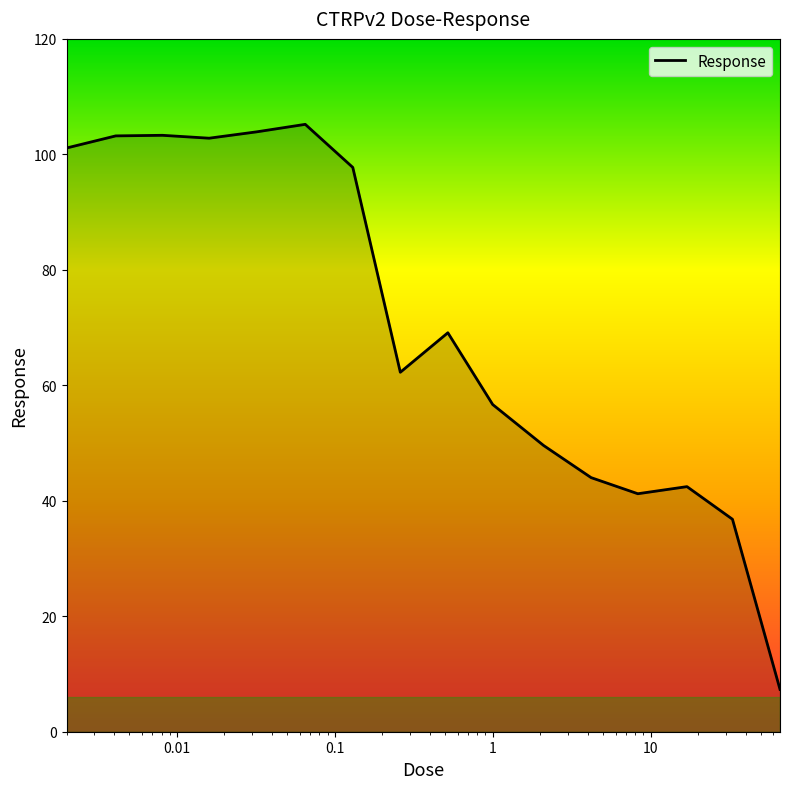

What is the difference between the maximum and minimum values?

97.9